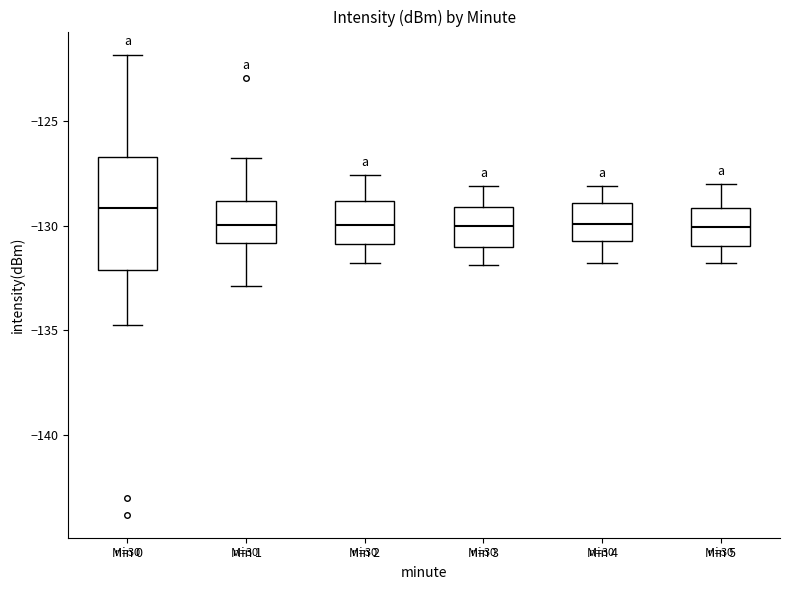

Which box has the highest median line?

Min 0